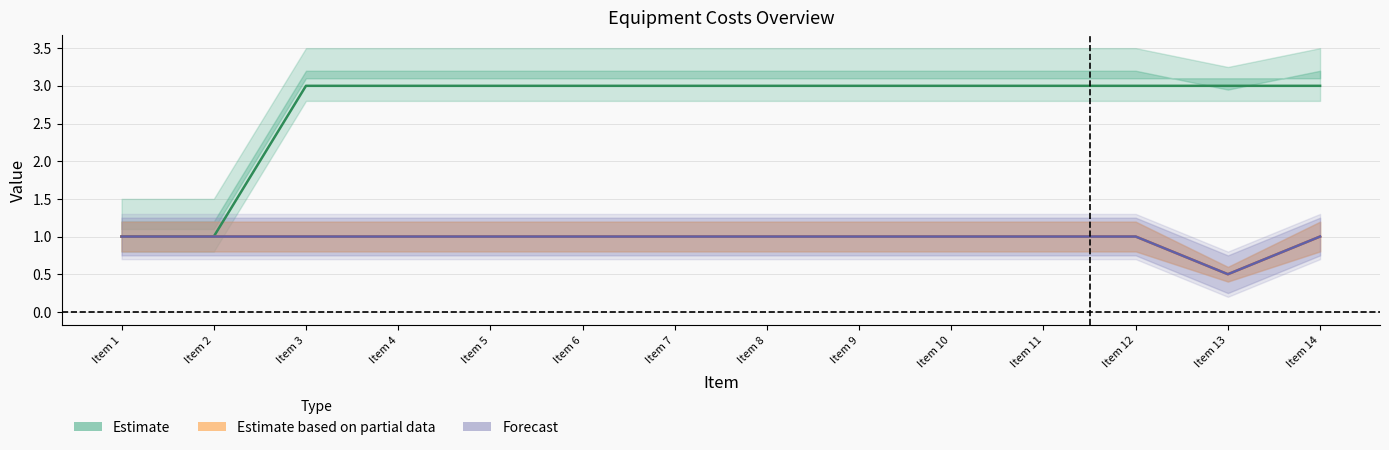

True or false: Forecast and Estimate intersect in this chart.

False